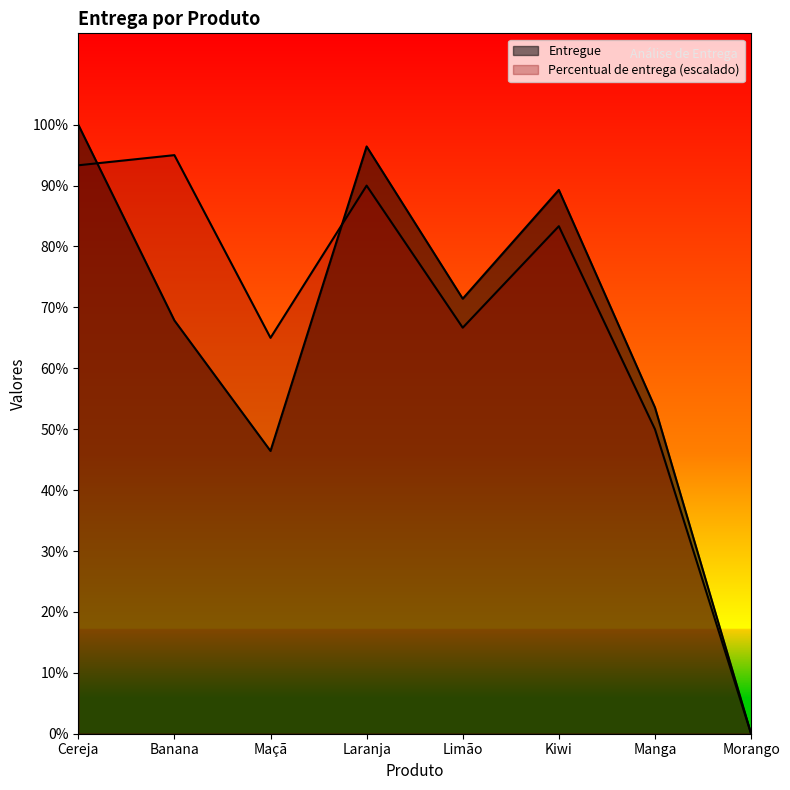

Rank the categories by Entregue value from highest to lowest.

Cereja, Laranja, Kiwi, Limão, Banana, Manga, Maçã, Morango